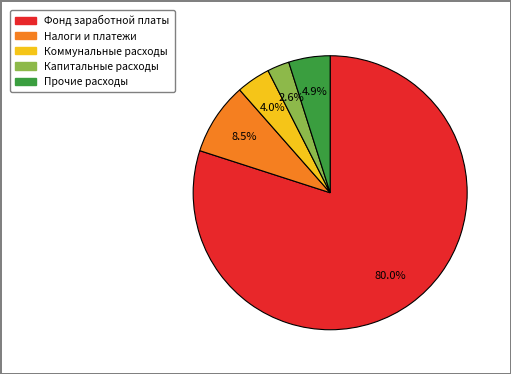

Is there a majority slice in this chart?

Yes